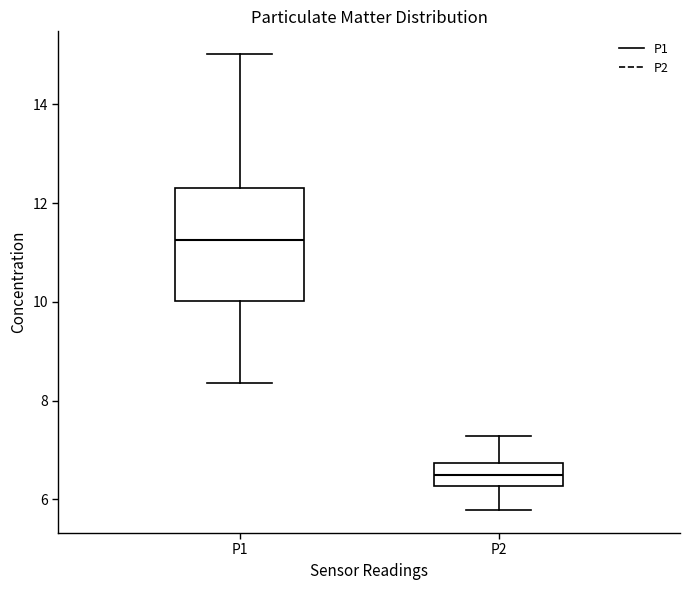

Reading left to right, transcribe this box plot: for each box, give where its median line is, the range the box spans, and where its two whiskers end, as read against the y-axis. The values are not printed on the chart, so give them approximately, as read against the axis.

P1: median 11.2, box 10.0 to 12.4, whiskers 8.4 to 15.0
P2: median 6.4, box 6.2 to 6.8, whiskers 5.8 to 7.2